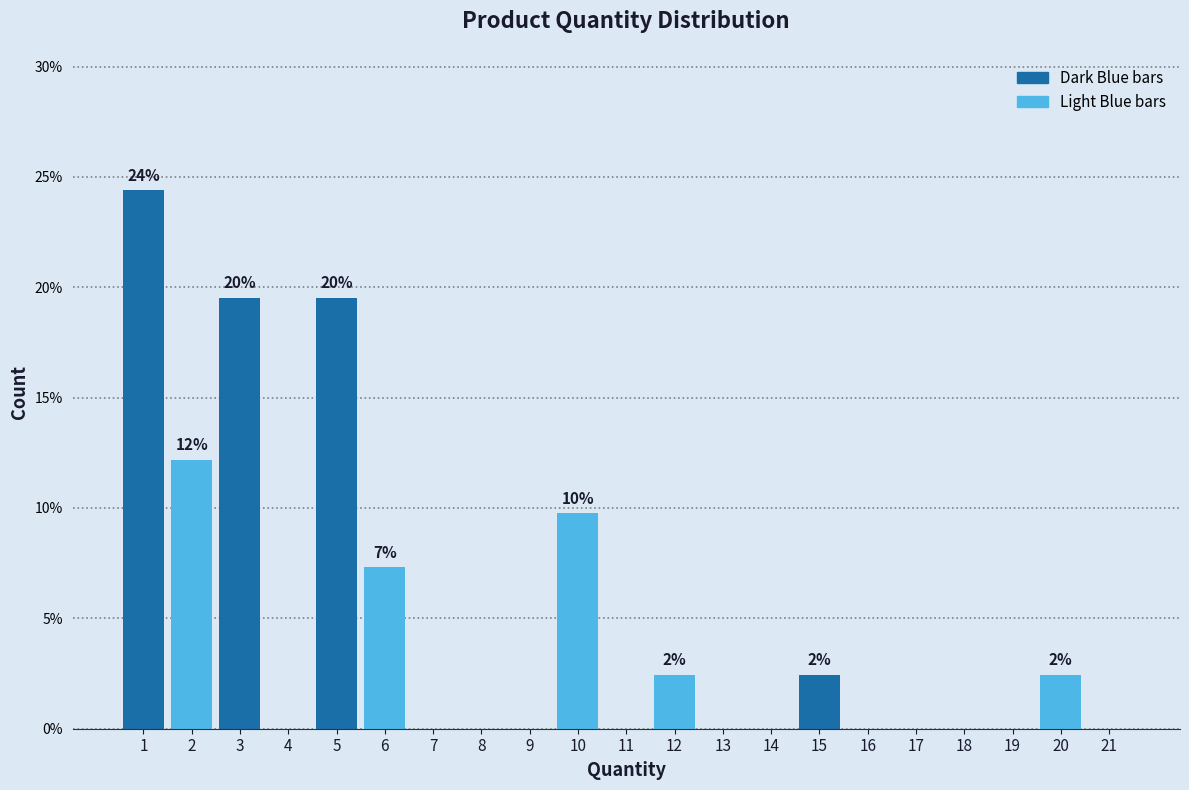

Over which range of the x-axis is the bar tallest?

0.5 to 1.5